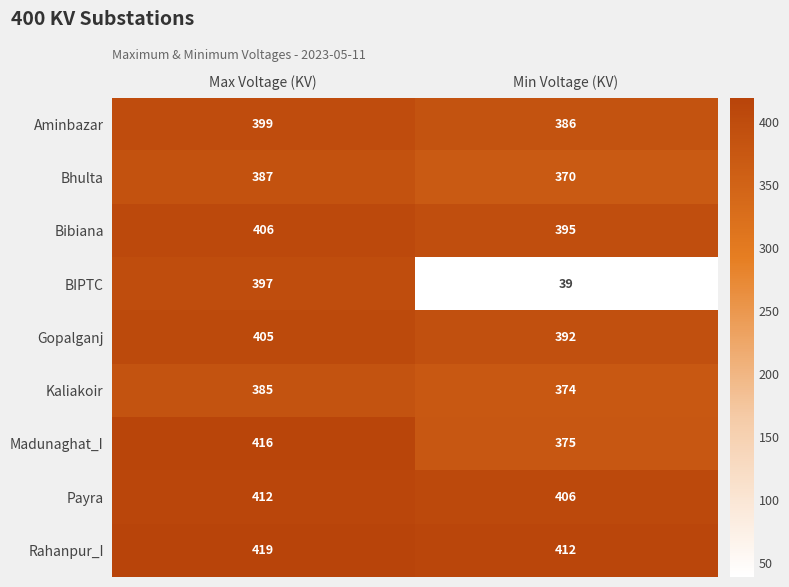

At which category does the chart reach its peak across all series?

Max Voltage (KV)